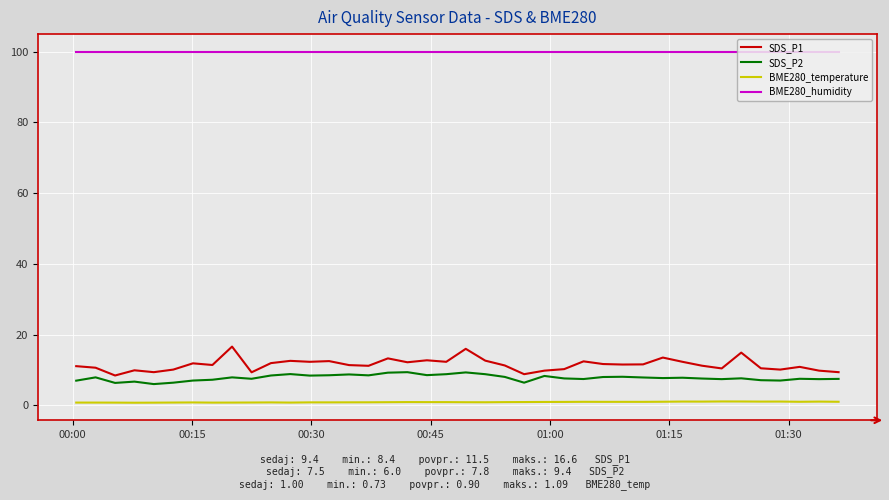

Which series has the widest spread of values?

SDS_P1